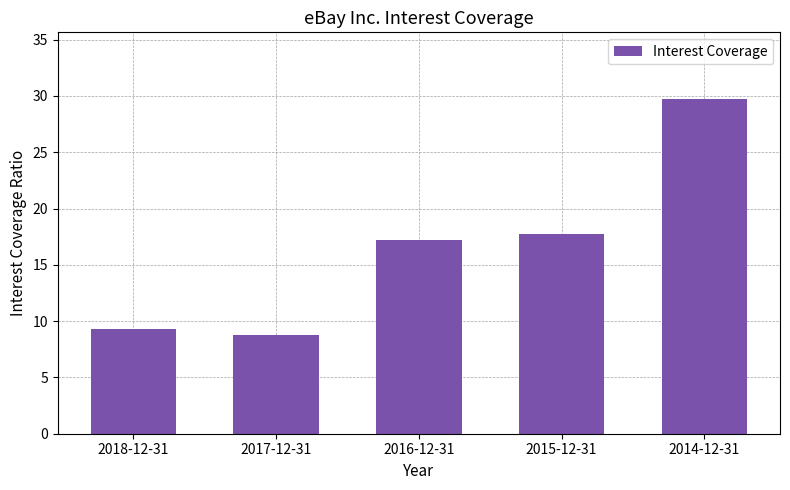

What is the sum of the values at 2017-12-31 and 2015-12-31?

26.5